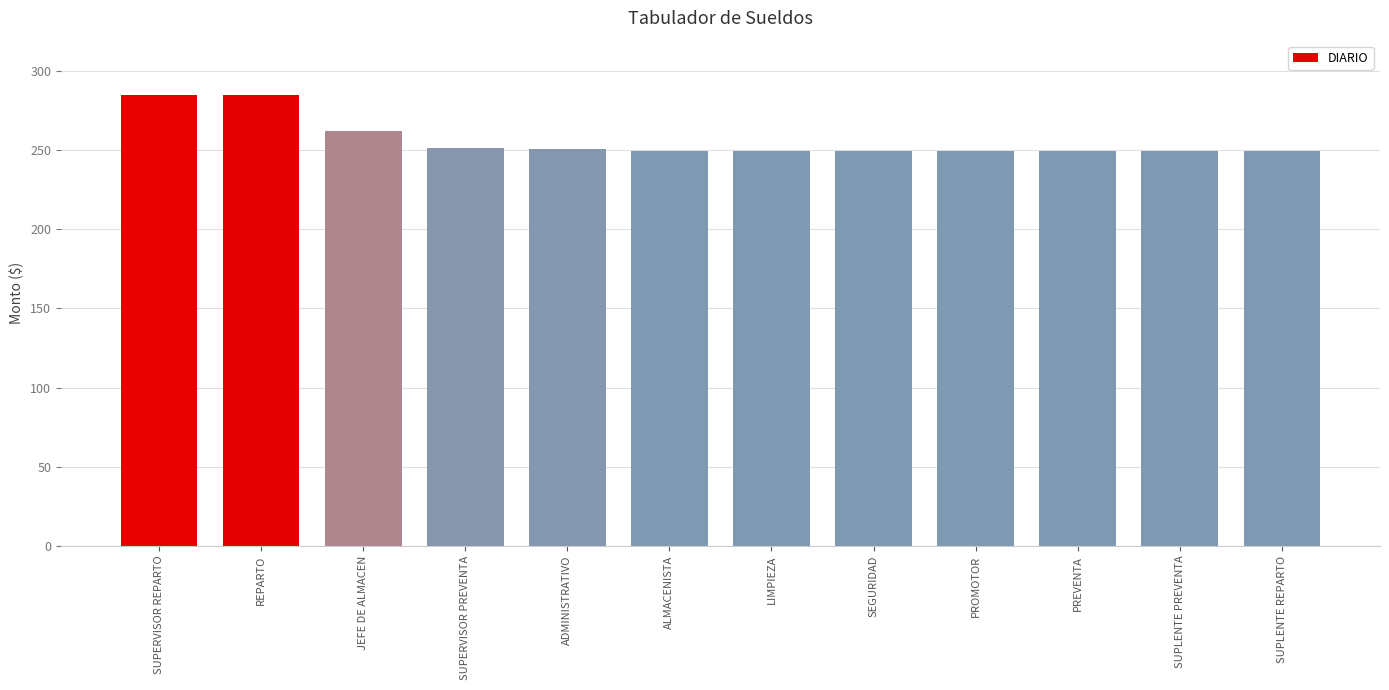

What is the sum of all values?

3078.3